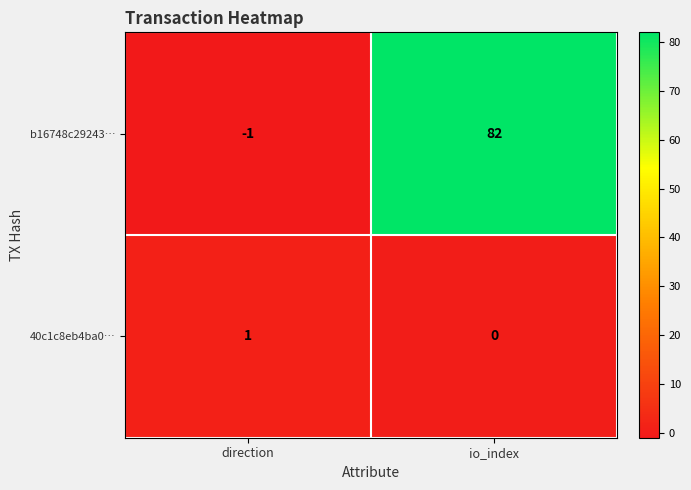

What is the difference between the highest and lowest values at io_index?

82